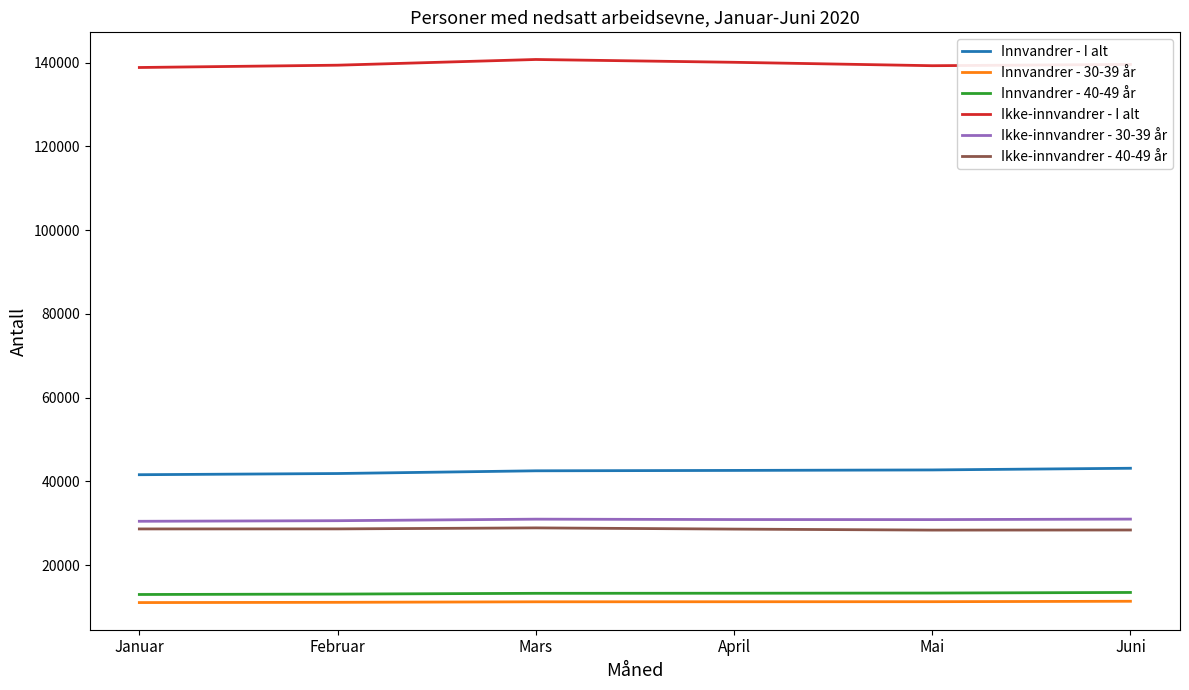

What is the difference between the highest and lowest values at Februar?

128265